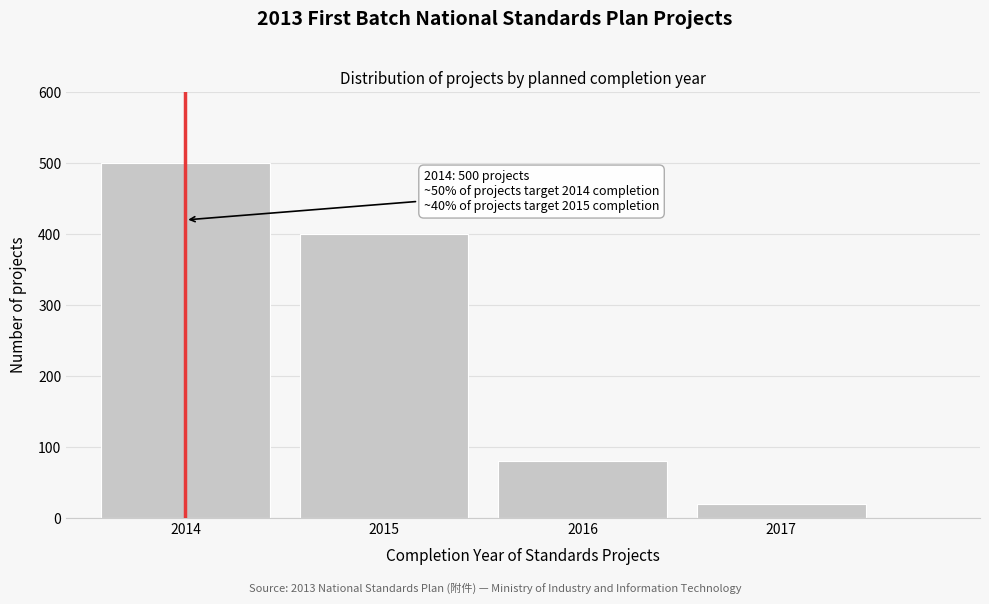

Reading left to right, transcribe all the data shown in this chart.

2014=500	2015=400	2016=80	2017=20